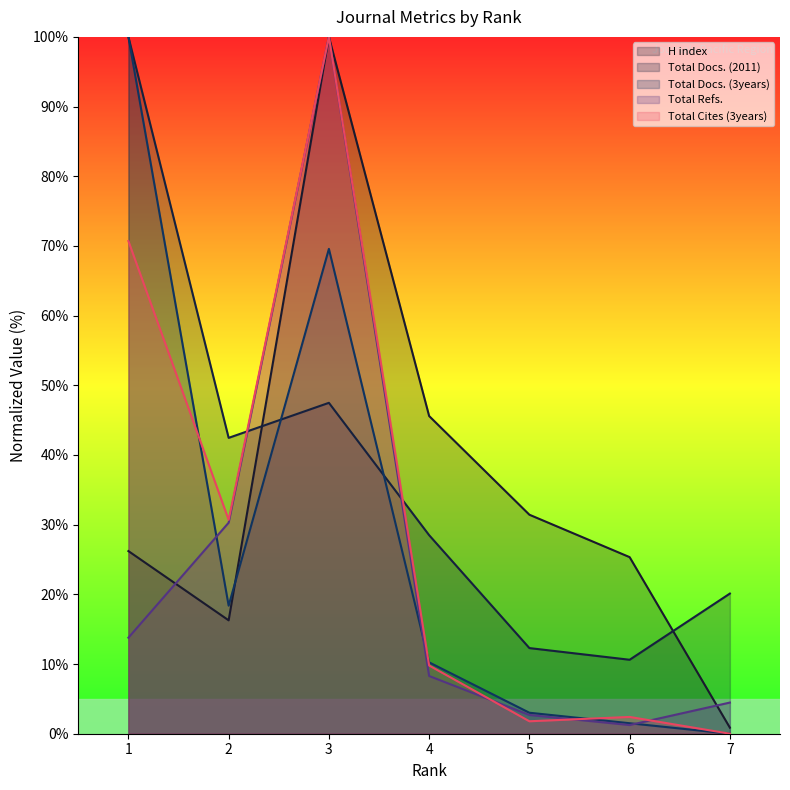

The value of H index at 5 is 43.8. True or false?

False